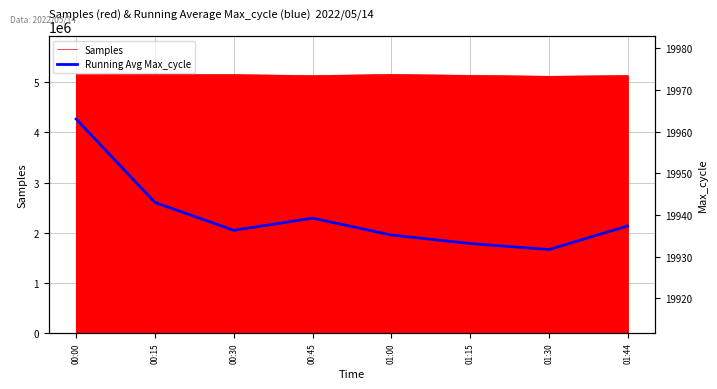

Where is the first local minimum?

00:30